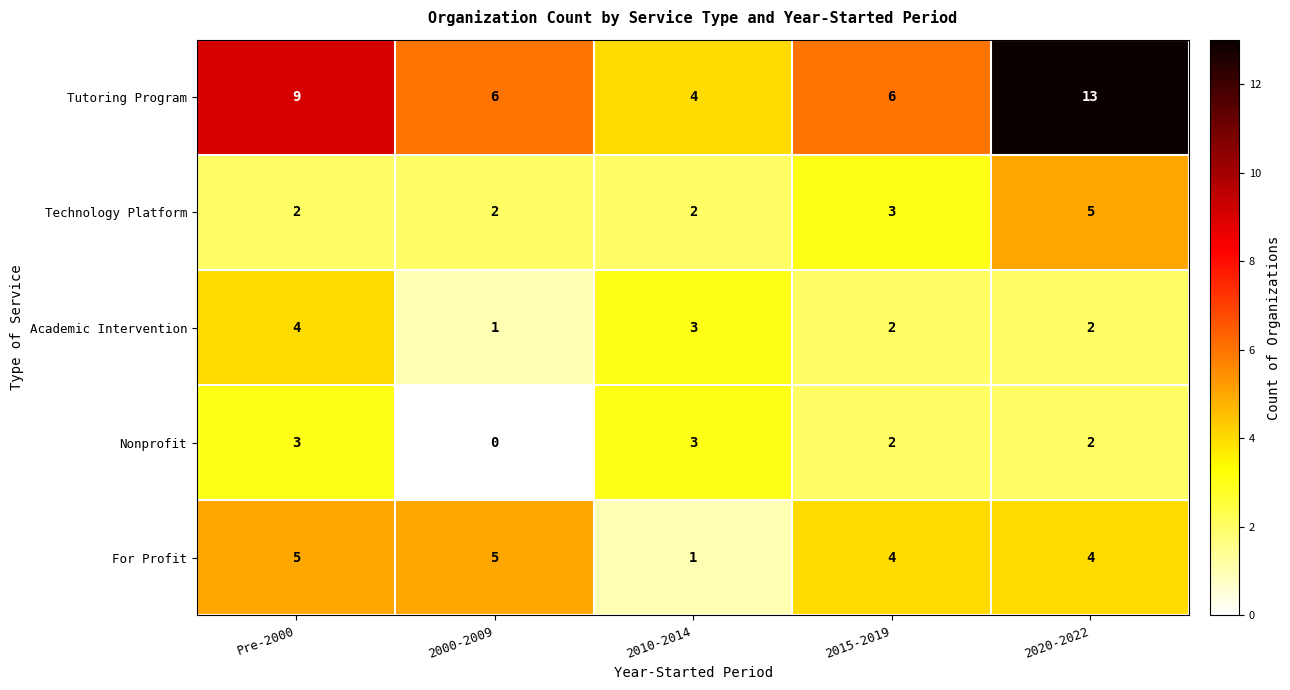

At which category is the sum across all series the highest?

2020-2022